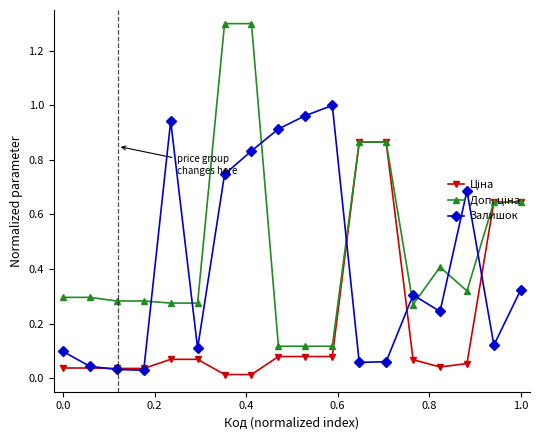

True or false: Залишок has more than 1 points higher than both neighbors.

True